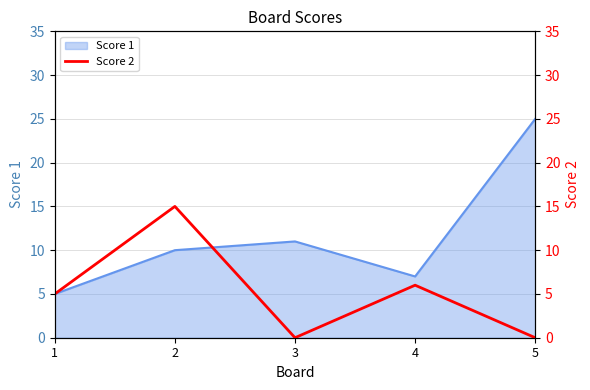

True or false: Score 1 has a value of 3 at 1.

False